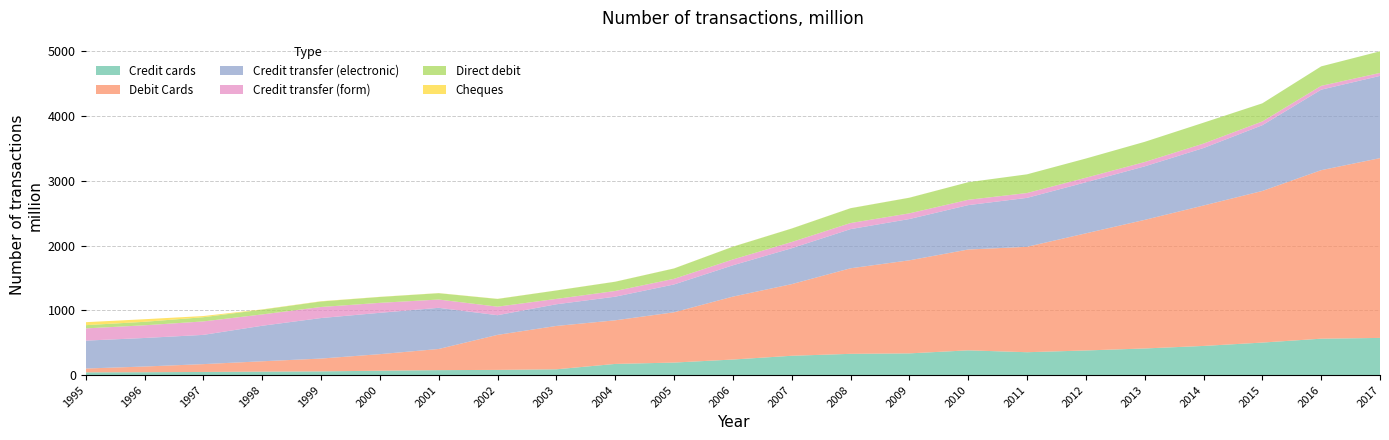

Reading left to right, what are all the values shown in this chart?

Credit cards: 1995=42	1996=44	1997=48	1998=53	1999=57	2000=67	2001=76	2002=80	2003=89	2004=172	2005=193	2006=240	2007=298	2008=328	2009=335	2010=382	2011=353	2012=380	2013=411	2014=450	2015=502	2016=562	2017=574
Debit Cards: 1995=59	1996=88	1997=121	1998=160	1999=198	2000=256	2001=327	2002=541	2003=670	2004=674	2005=777	2006=972	2007=1107	2008=1322	2009=1438	2010=1558	2011=1629	2012=1810	2013=1987	2014=2170	2015=2343	2016=2604	2017=2778
Credit transfer (electronic): 1995=431	1996=441	1997=452	1998=549	1999=626	2000=639	2001=636	2002=304	2003=335	2004=365	2005=430	2006=484	2007=555	2008=605	2009=638	2010=686	2011=756	2012=789	2013=827	2014=888	2015=1016	2016=1244	2017=1271
Credit transfer (form): 1995=189	1996=196	1997=208	1998=175	1999=171	2000=154	2001=128	2002=132	2003=83	2004=88	2005=87	2006=90	2007=96	2008=94	2009=88	2010=82	2011=75	2012=70	2013=67	2014=69	2015=58	2016=59	2017=46
Direct debit: 1995=50	1996=54	1997=65	1998=74	1999=85	2000=91	2001=98	2002=119	2003=130	2004=143	2005=160	2006=197	2007=208	2008=229	2009=241	2010=272	2011=289	2012=297	2013=312	2014=323	2015=280	2016=301	2017=334
Cheques: 1995=46	1996=40	1997=18	1998=4	1999=4	2000=2	2001=2	2002=2	2003=1	2004=1	2005=1	2006=1	2007=1	2008=1	2009=1	2010=0	2011=0	2012=0	2013=0	2014=0	2015=0	2016=0	2017=0